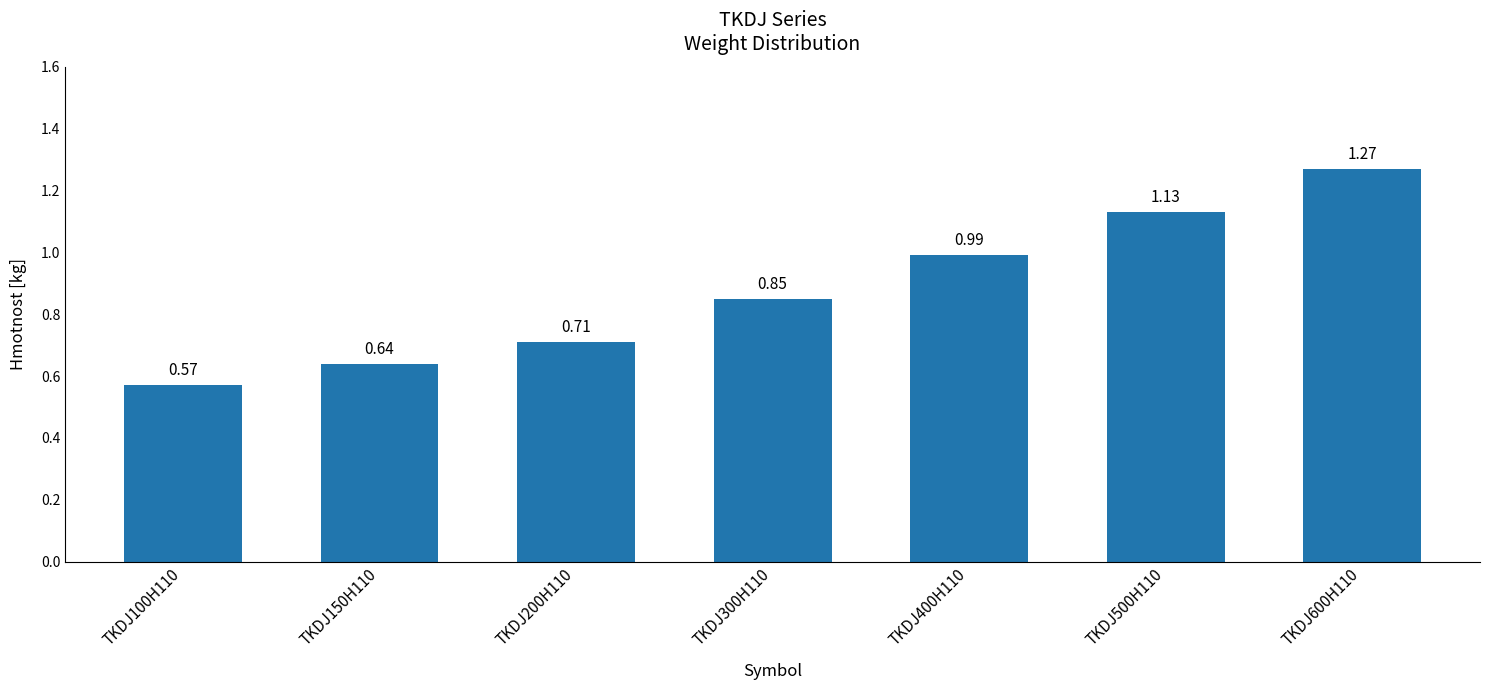

What is the sum of all values?

6.2